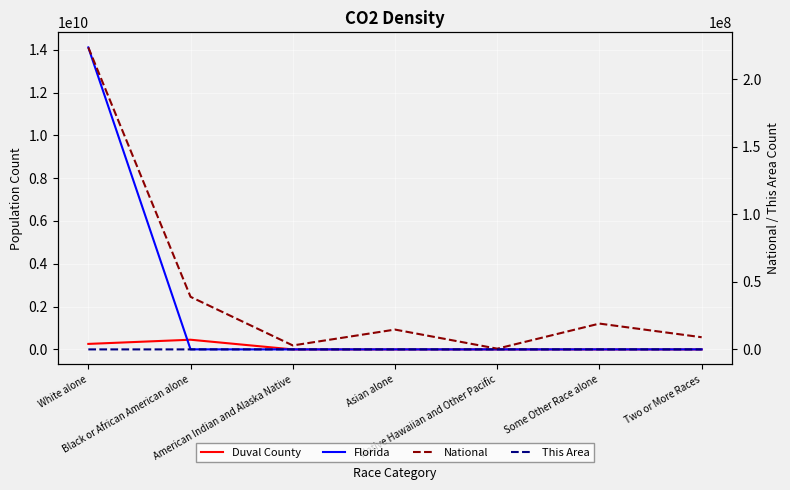

Reading left to right, transcribe all the data shown in this chart.

Duval County: White alone=256526044	Black or African American alone=452255018	American Indian and Alaska Native=3413	Asian alone=35901	Native Hawaiian and Other Pacific=794	Some Other Race alone=18427	Two or More Races=24666
Florida: White alone=14109162223	Black or African American alone=2999862	American Indian and Alaska Native=71458	Asian alone=454821	Native Hawaiian and Other Pacific=12286	Some Other Race alone=681144	Two or More Races=472577
National: White alone=223553265	Black or African American alone=38929319	American Indian and Alaska Native=2932248	Asian alone=14674252	Native Hawaiian and Other Pacific=540013	Some Other Race alone=19107368	Two or More Races=9009073
This Area: White alone=6	Black or African American alone=1	American Indian and Alaska Native=34	Asian alone=1024	Native Hawaiian and Other Pacific=9	Some Other Race alone=198	Two or More Races=308